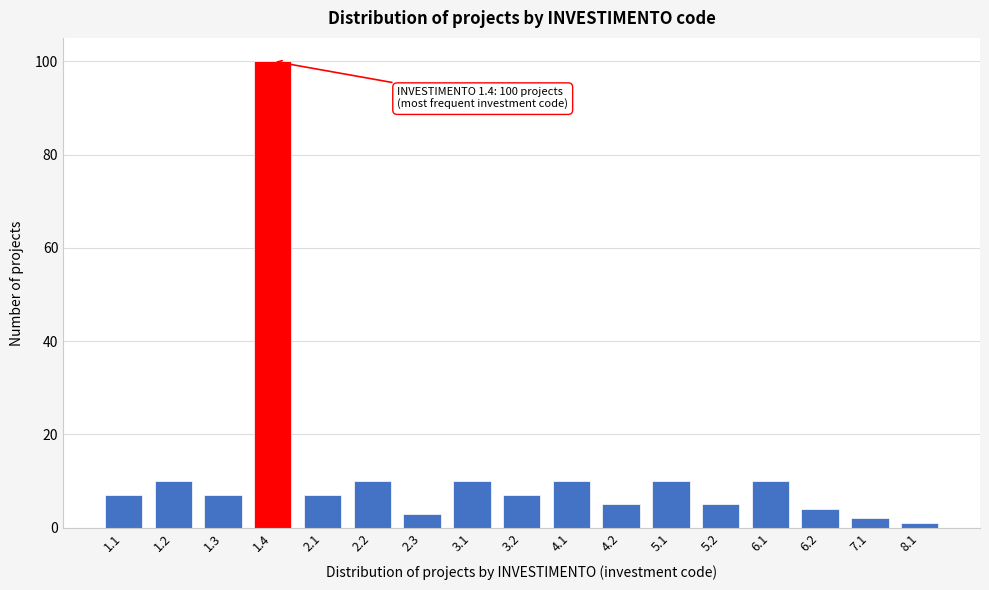

Reading left to right, transcribe all the data shown in this chart.

1.1=7	1.2=10	1.3=7	1.4=100	2.1=7	2.2=10	2.3=3	3.1=10	3.2=7	4.1=10	4.2=5	5.1=10	5.2=5	6.1=10	6.2=4	7.1=2	8.1=1